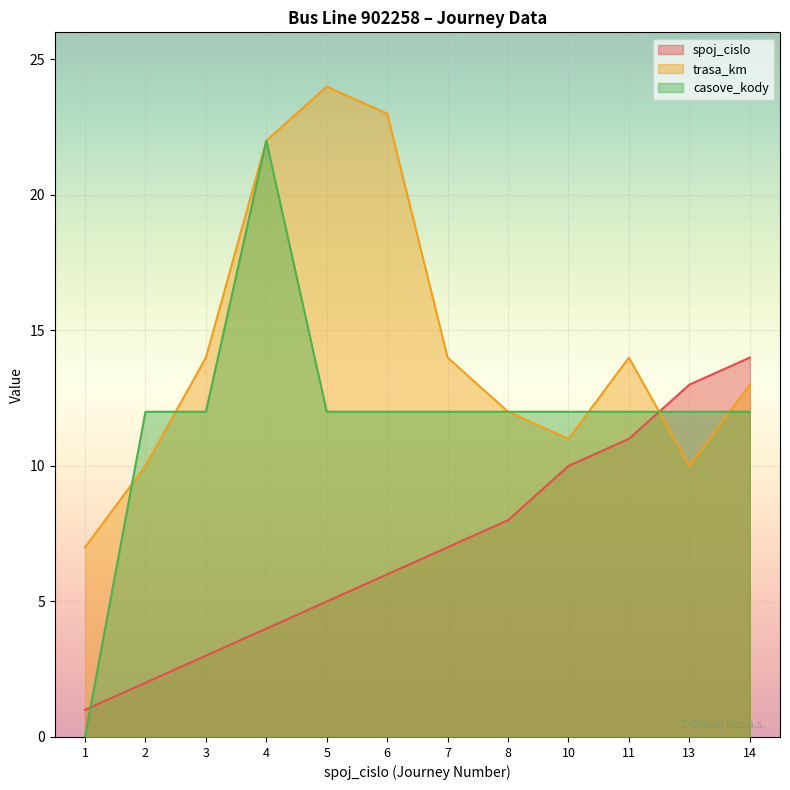

Rank the series at 11 from lowest to highest value.

spoj_cislo, casove_kody, trasa_km